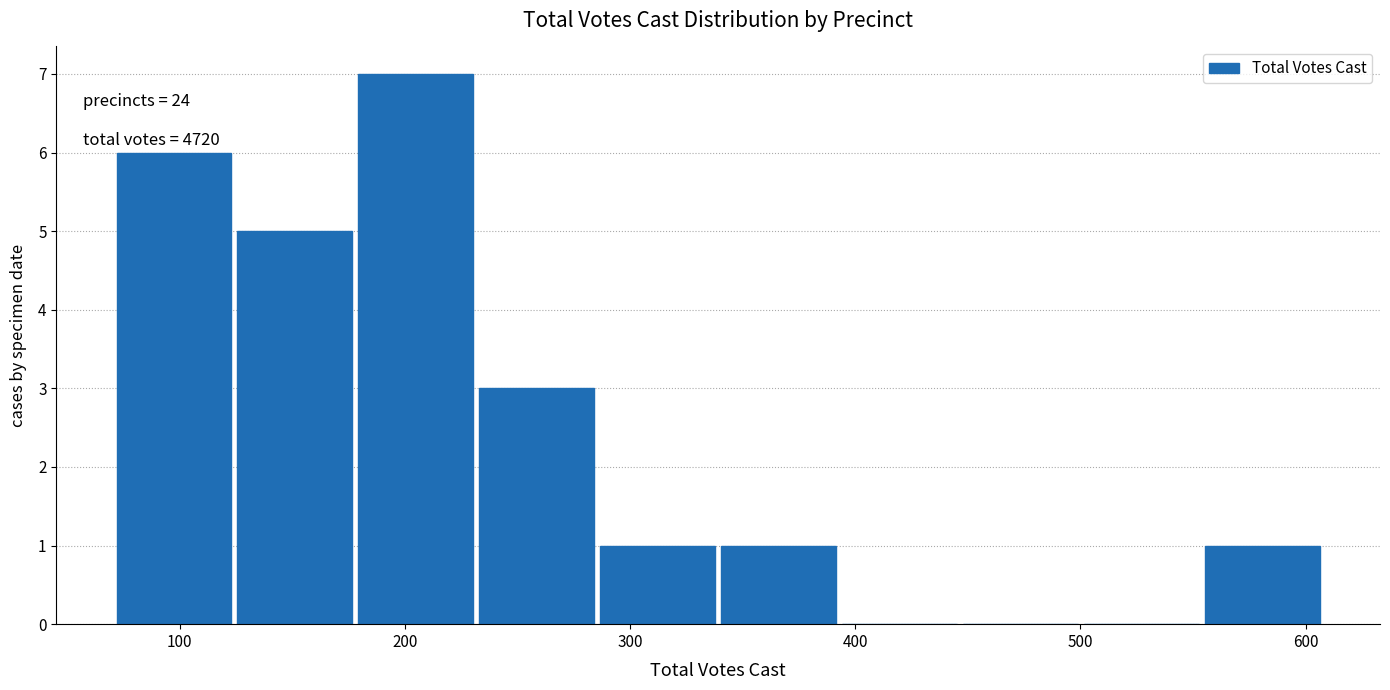

Which range on the x-axis has the tallest bar?

180 to 230